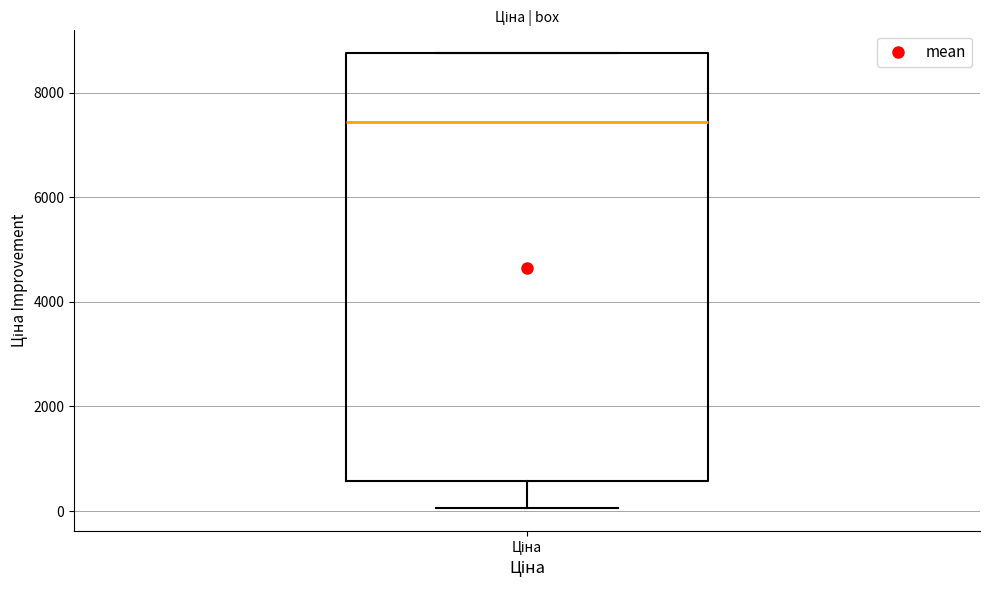

Read this box plot against the y-axis: the position of the median line, the range covered by the box, and the ends of both whiskers. The values are not printed on the chart, so give them approximately, as read against the axis.

median 7400, box 600 to 8800, whiskers 0 to 8800